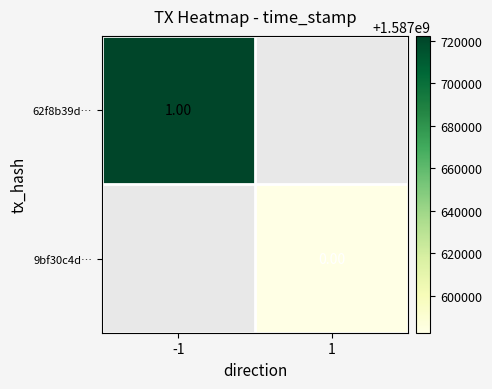

Is the value of 9bf30c4d… at 1 greater than the value of 62f8b39d… at -1?

No